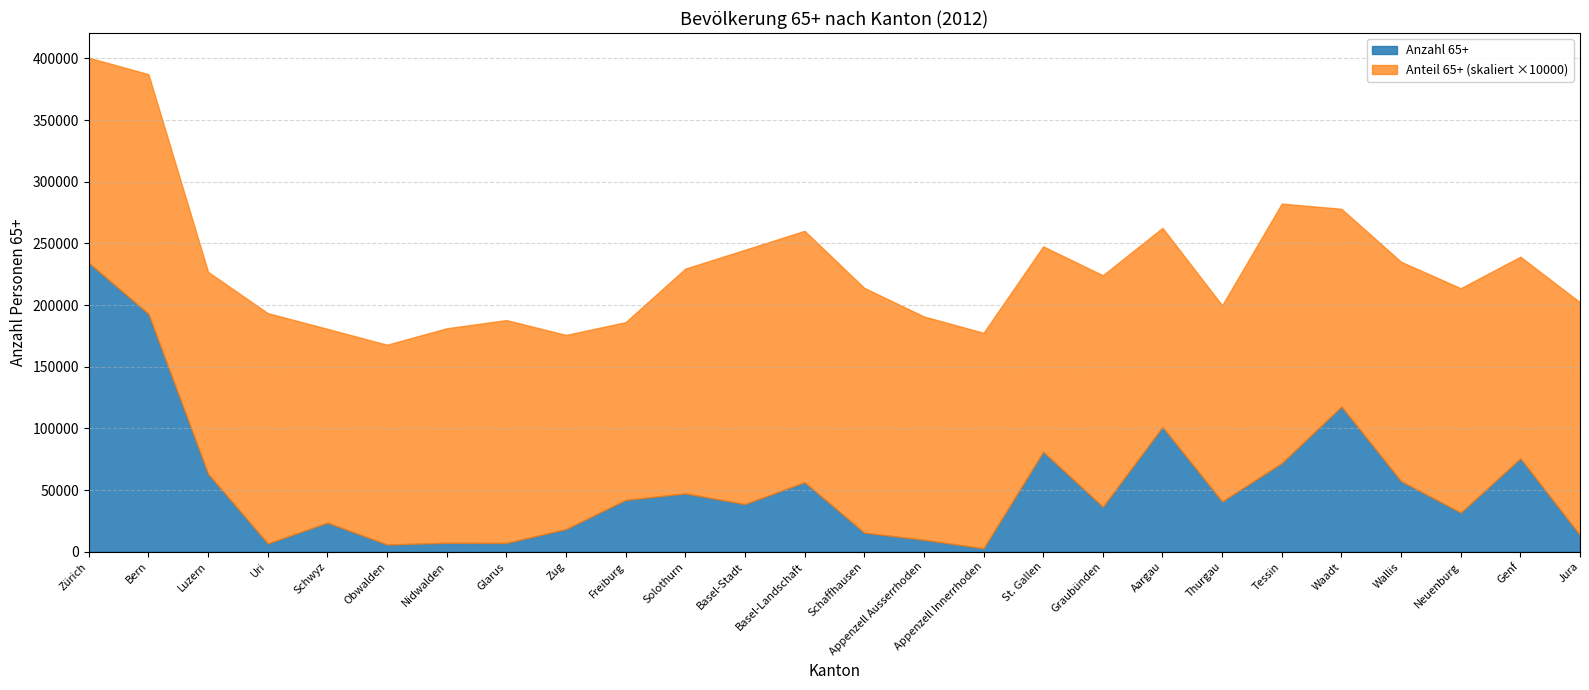

How many distinct data groups are displayed?

2